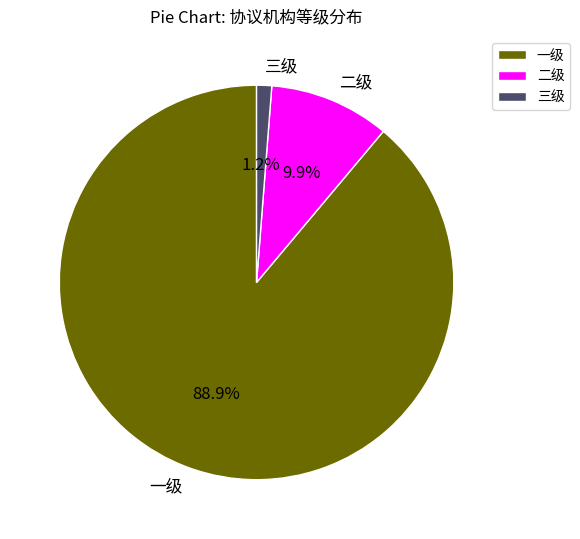

To the nearest percent, what is the difference between the 一级 and 二级 slice percentages?

79%